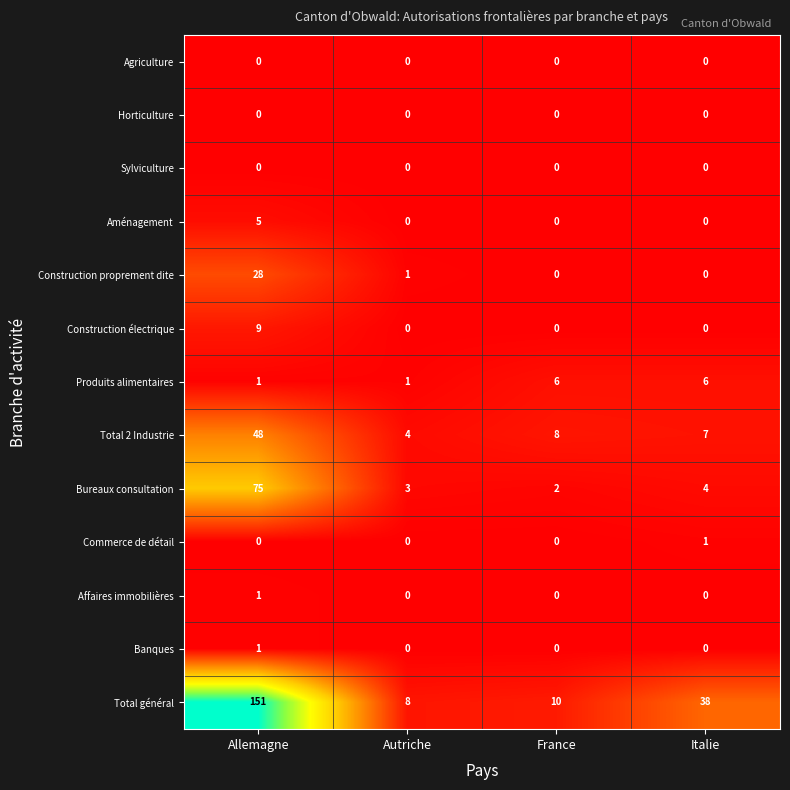

How many positive values does the Commerce de détail series have?

1